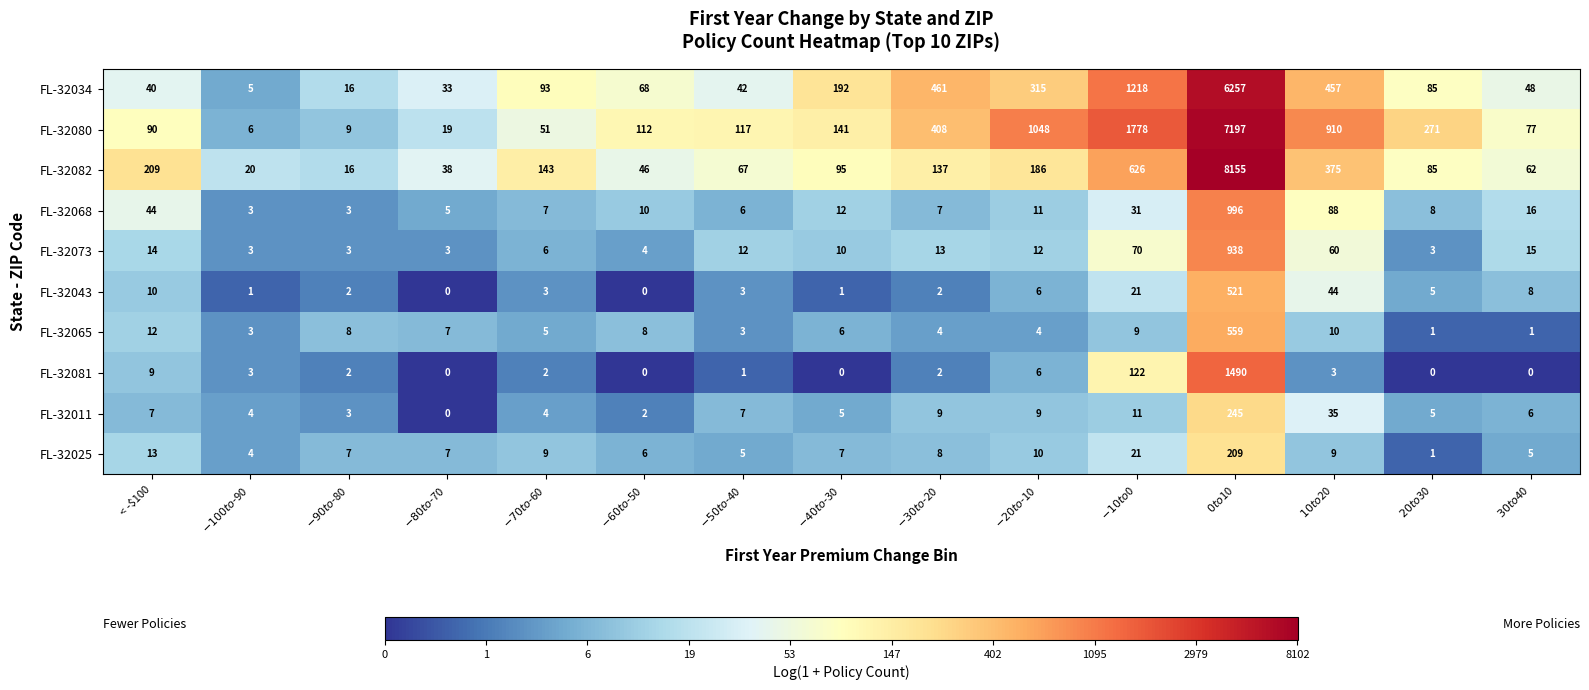

What is the greatest value displayed?

8155